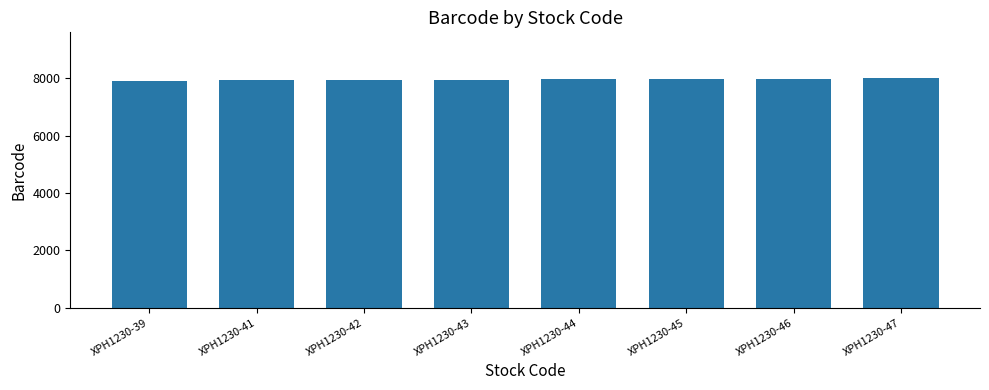

The value at XPH1230-41 is 12736. True or false?

False